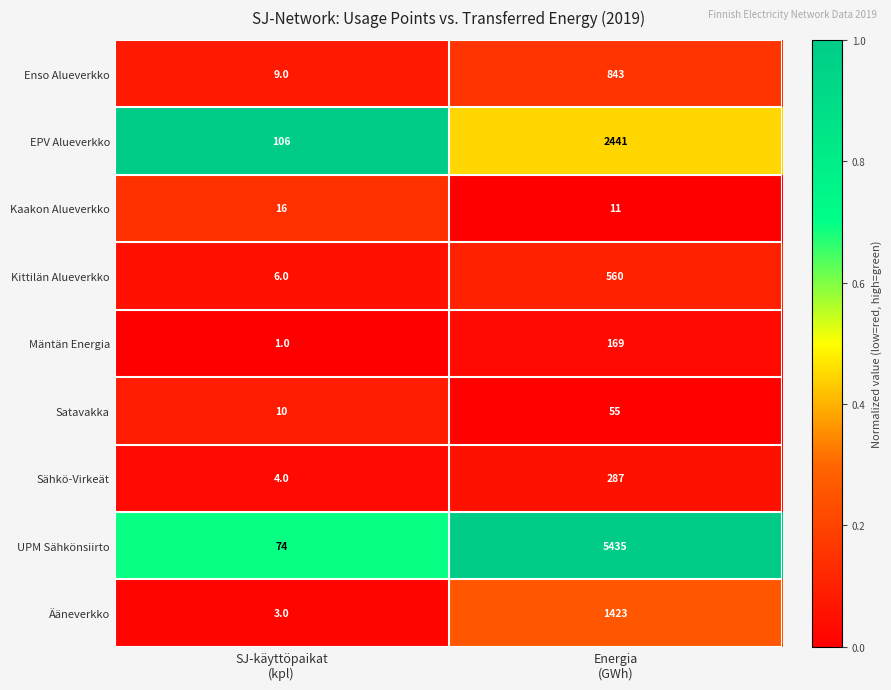

Reading right to left, extract all data points from this chart.

Enso Alueverkko: 843	9
EPV Alueverkko: 2441	106
Kaakon Alueverkko: 11	16
Kittilän Alueverkko: 560	6
Mäntän Energia: 169	1
Satavakka: 55	10
Sähkö-Virkeät: 287	4
UPM Sähkönsiirto: 5435	74
Ääneverkko: 1423	3